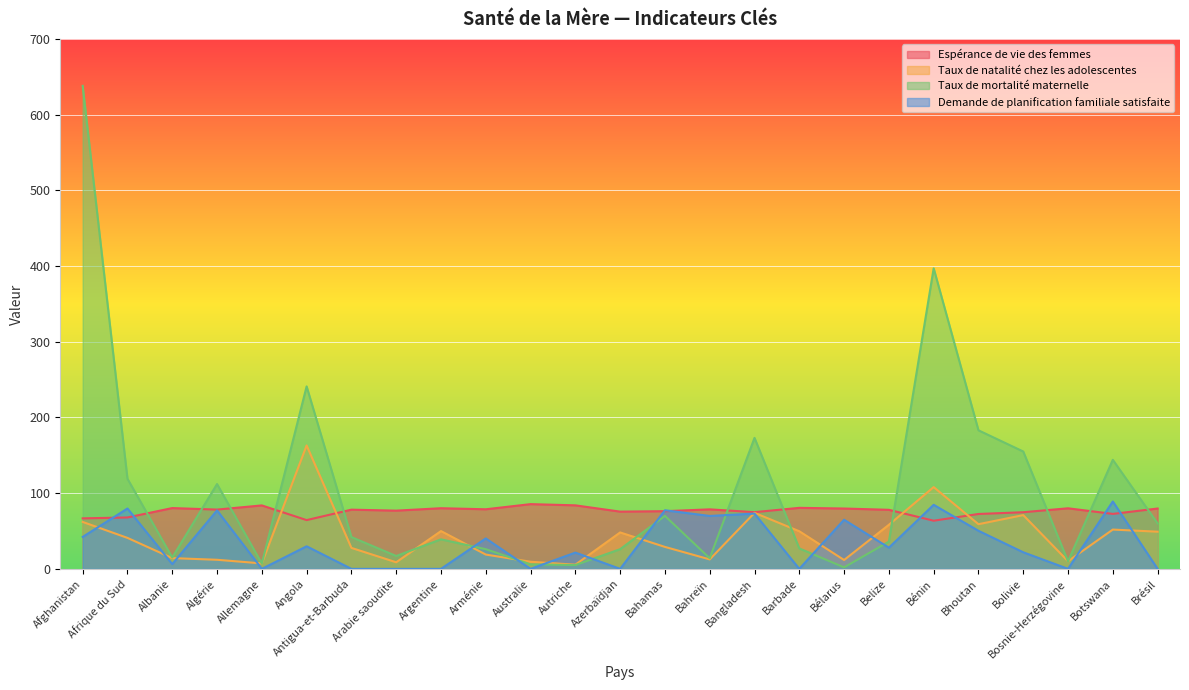

Which series changed the most between Algérie and Autriche?

Taux de mortalité maternelle